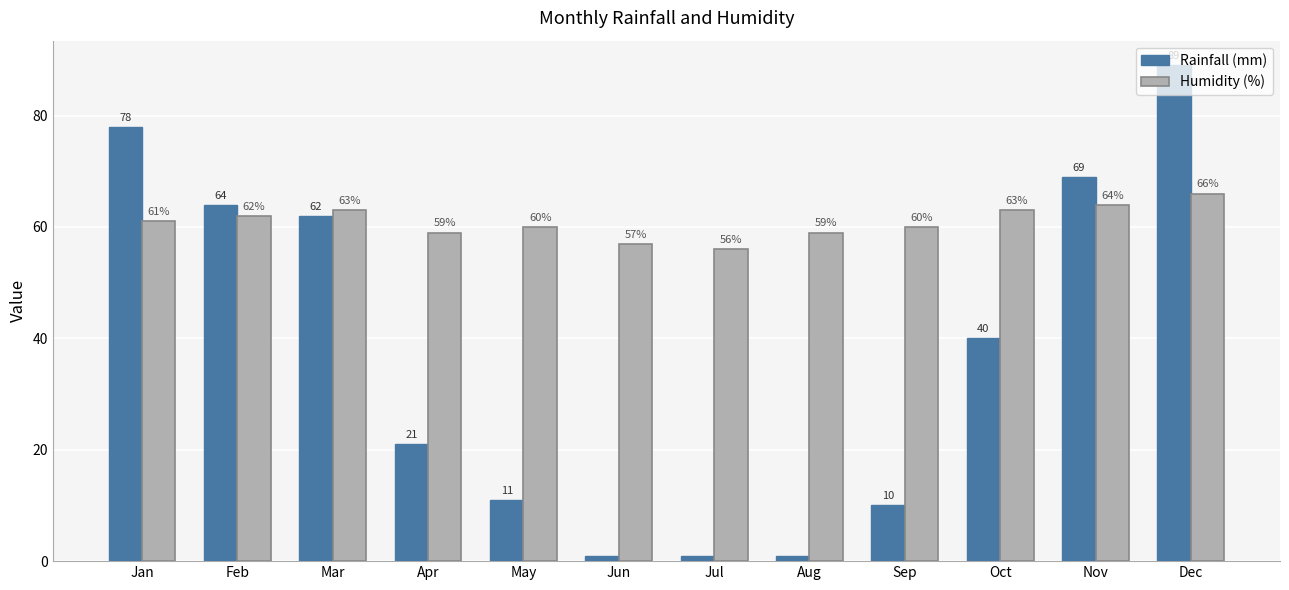

True or false: Rainfall (mm) has a value of 40 at Oct.

True